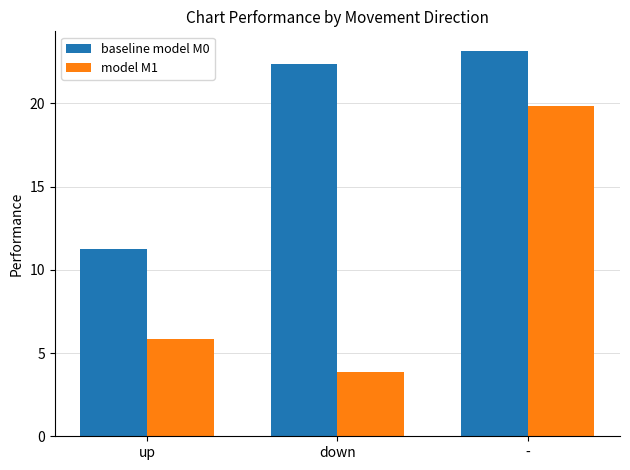

Rank the categories by model M1 value from lowest to highest.

down, up, -